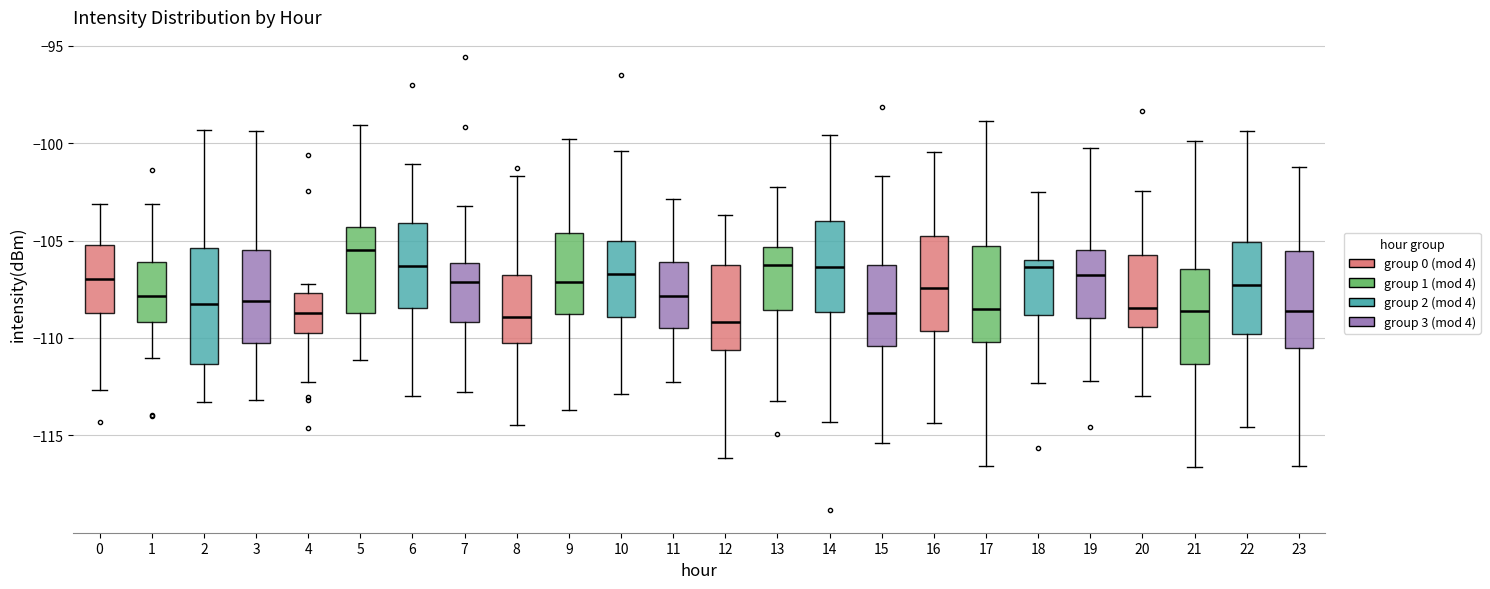

Comparing the boxes themselves (not the whiskers), which one is the tallest?

2